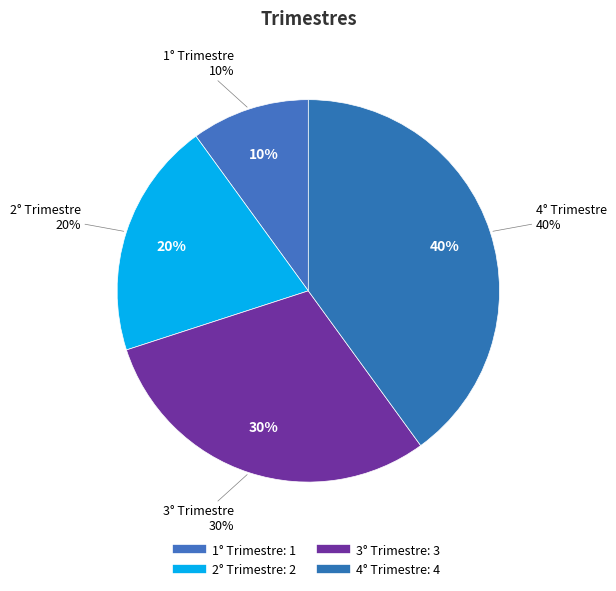

Is it true that 3° Trimestre is 42% of the pie?

False